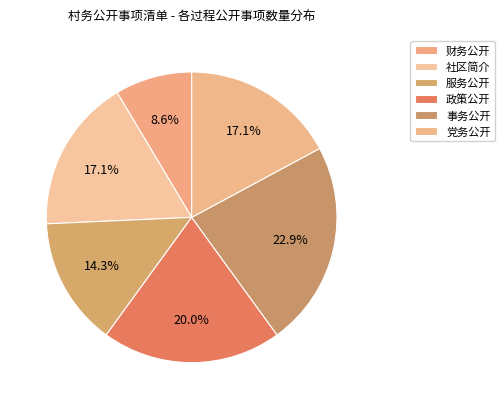

Does any single category account for the majority?

No